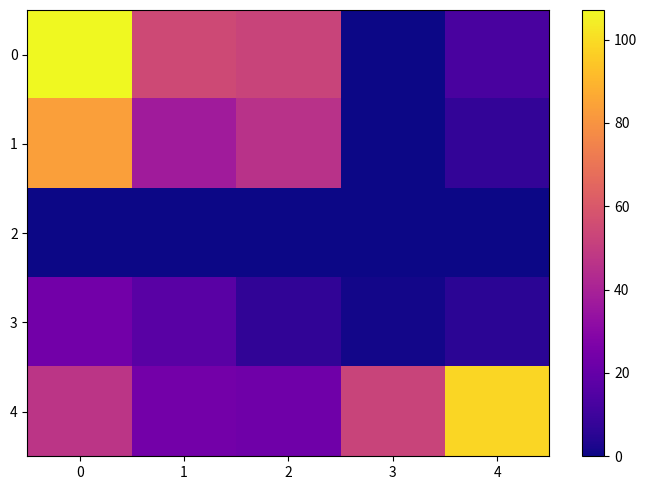

Reading right to left, transcribe all the data shown in this chart.

0: 4=12.8	3=0.0	2=52.6	1=54.5	0=107.1
1: 4=7.3	3=0.1	2=45.8	1=37.5	0=83.3
2: 4=0.0	3=0.0	2=0.0	1=0.0	0=0.0
3: 4=5.5	3=1.0	2=6.8	1=17.0	0=23.8
4: 4=98.7	3=52.5	2=22.8	1=24.1	0=47.0